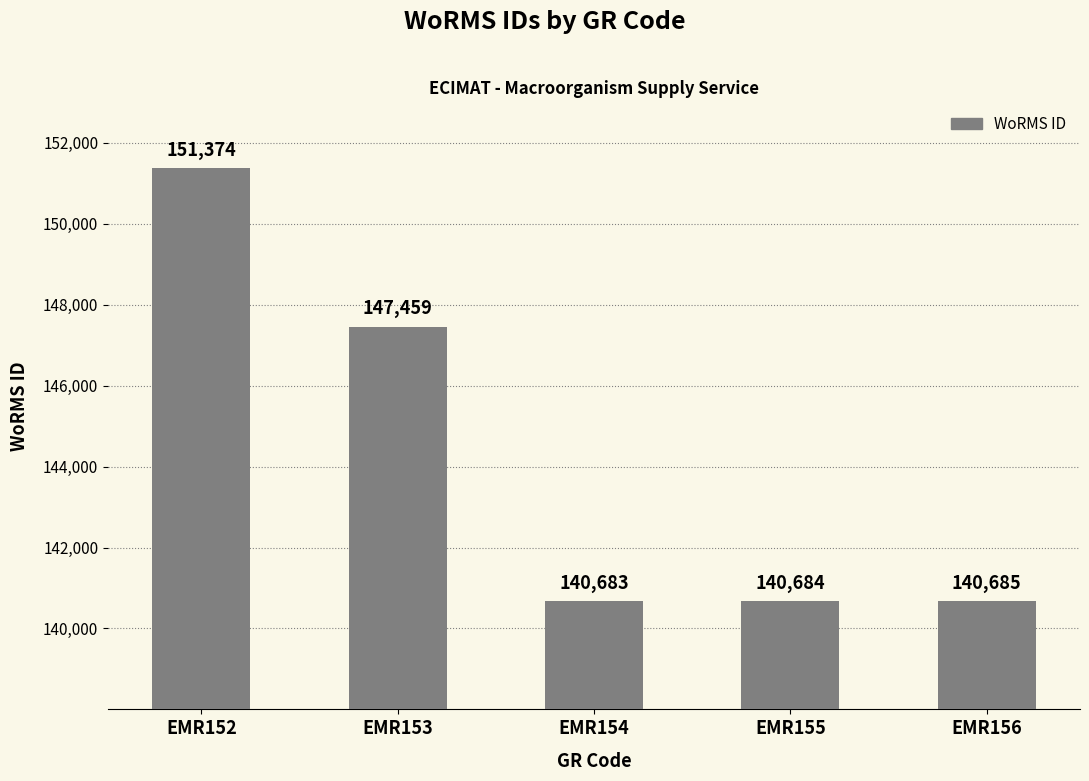

What is the ratio of the value at EMR154 to the value at EMR156?

1.0